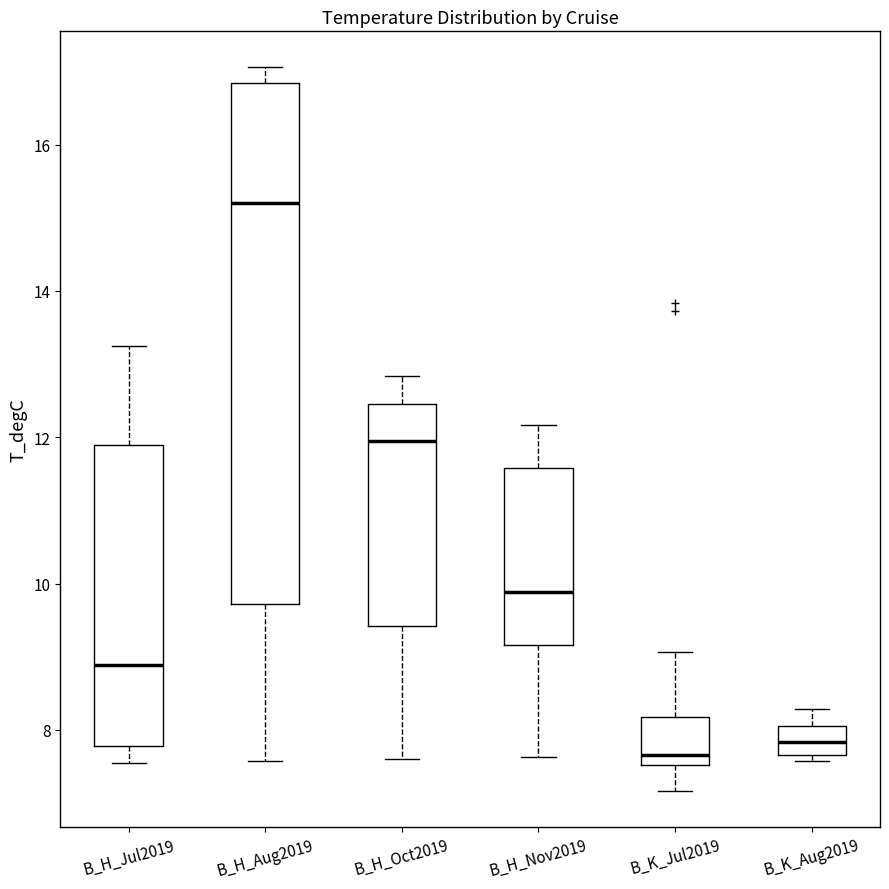

Reading left to right, transcribe this box plot: for each box, give where its median line is, the range the box spans, and where its two whiskers end, as read against the y-axis. The values are not printed on the chart, so give them approximately, as read against the axis.

B_H_Jul2019: median 8.8, box 7.8 to 12.0, whiskers 7.6 to 13.2
B_H_Aug2019: median 15.2, box 9.8 to 16.8, whiskers 7.6 to 17.0
B_H_Oct2019: median 12.0, box 9.4 to 12.4, whiskers 7.6 to 12.8
B_H_Nov2019: median 9.8, box 9.2 to 11.6, whiskers 7.6 to 12.2
B_K_Jul2019: median 7.6 (just above the box's lower edge), box 7.6 to 8.2, whiskers 7.2 to 9.0
B_K_Aug2019: median 7.8, box 7.6 to 8.0, whiskers 7.6 (just below the box's lower edge) to 8.2